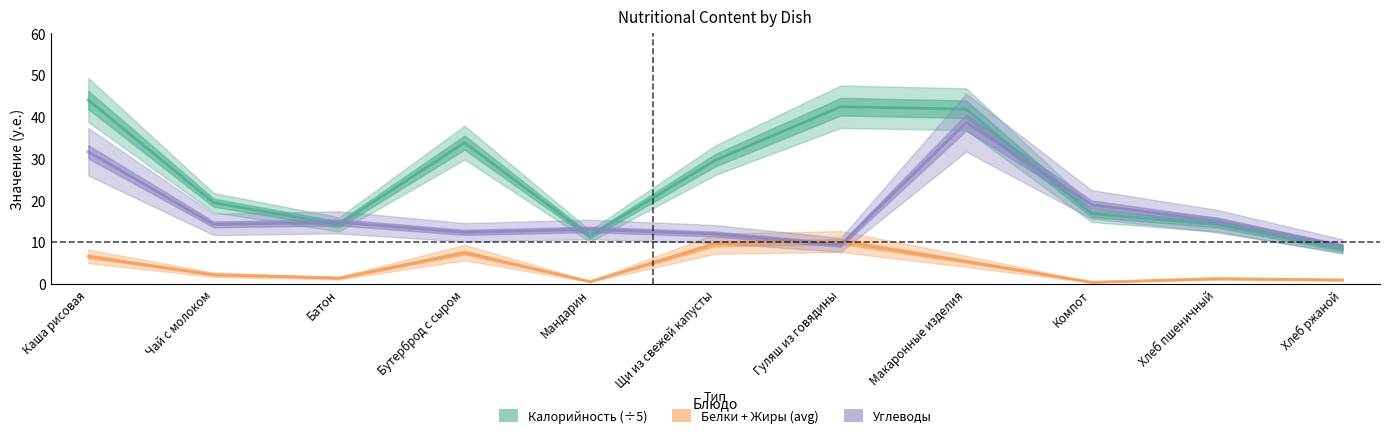

Is this an area chart (filled region under the line)?

No